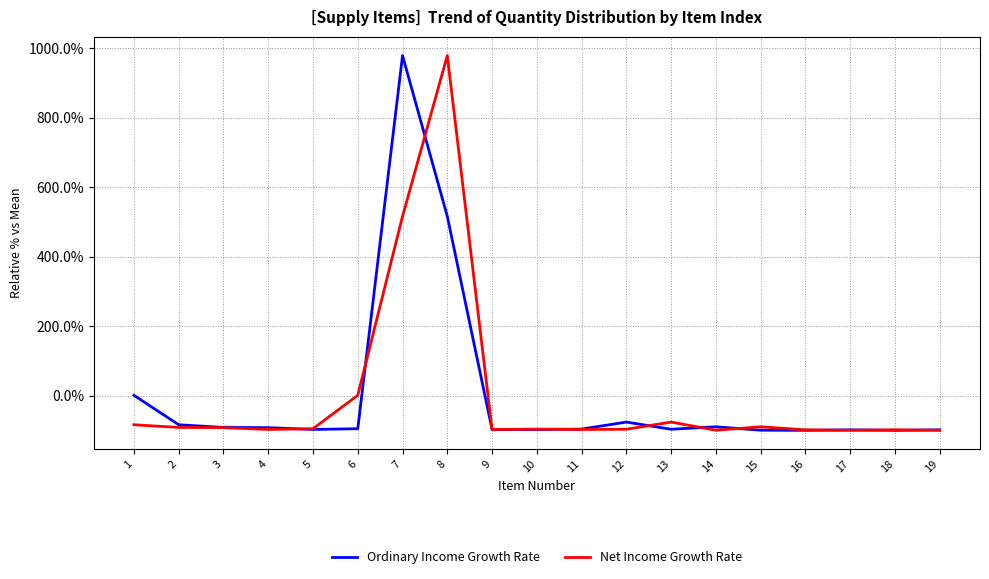

What is the greatest value displayed?

979.3